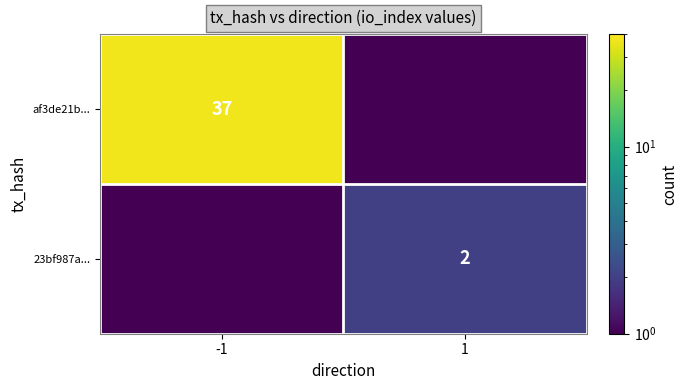

The 23bf987a... series shows 0.0 at -1. True or false?

False